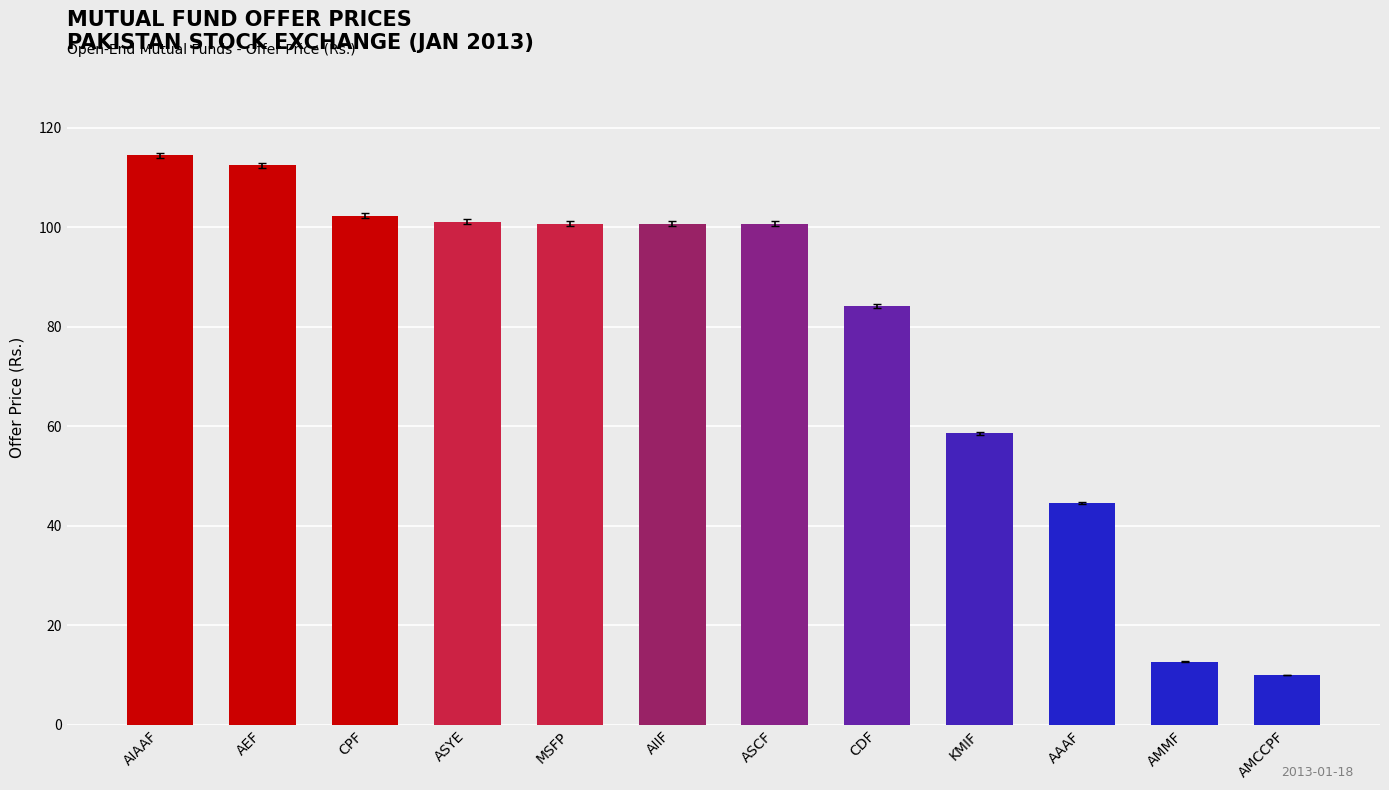

What is the value of the 12th bar from the left?

10.0